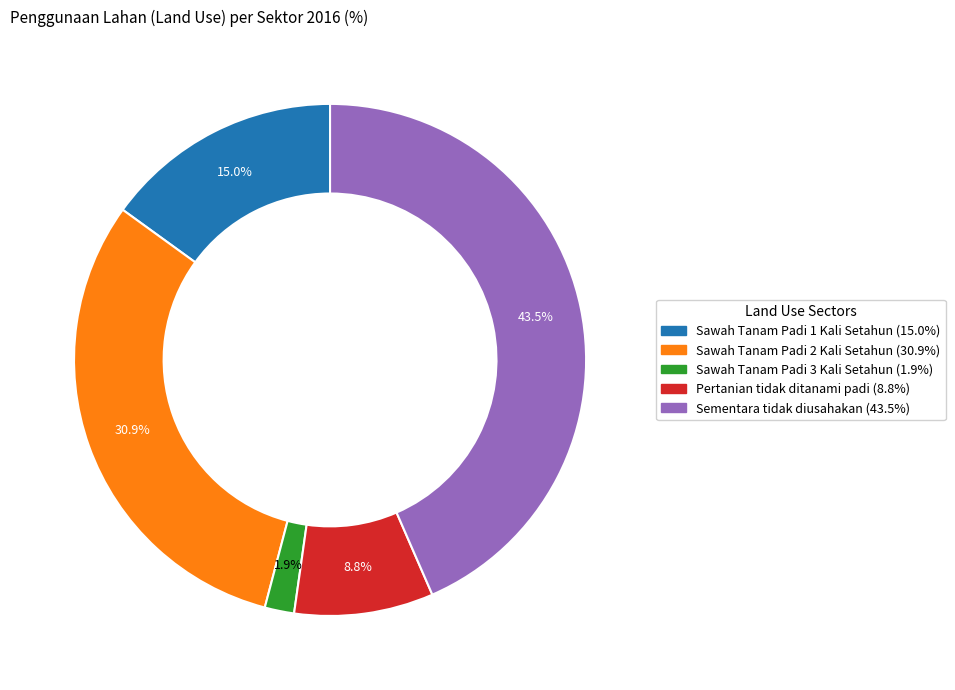

Does any single category account for the majority?

No